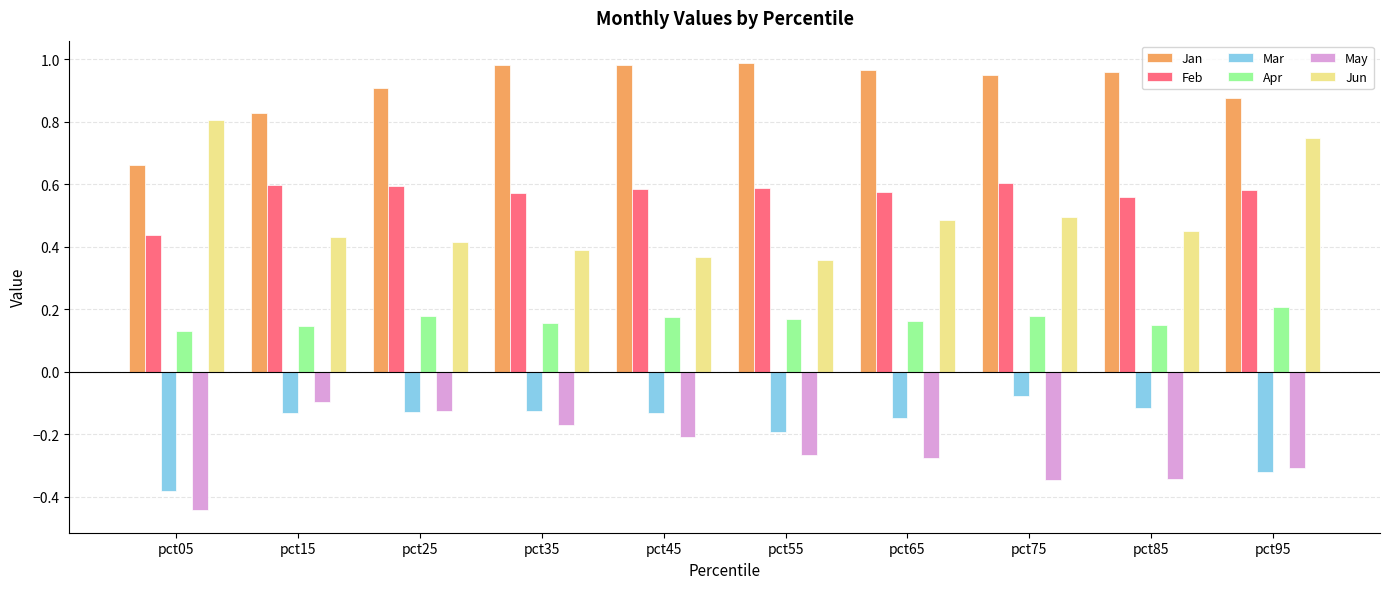

Which series has the widest spread of values?

Jun